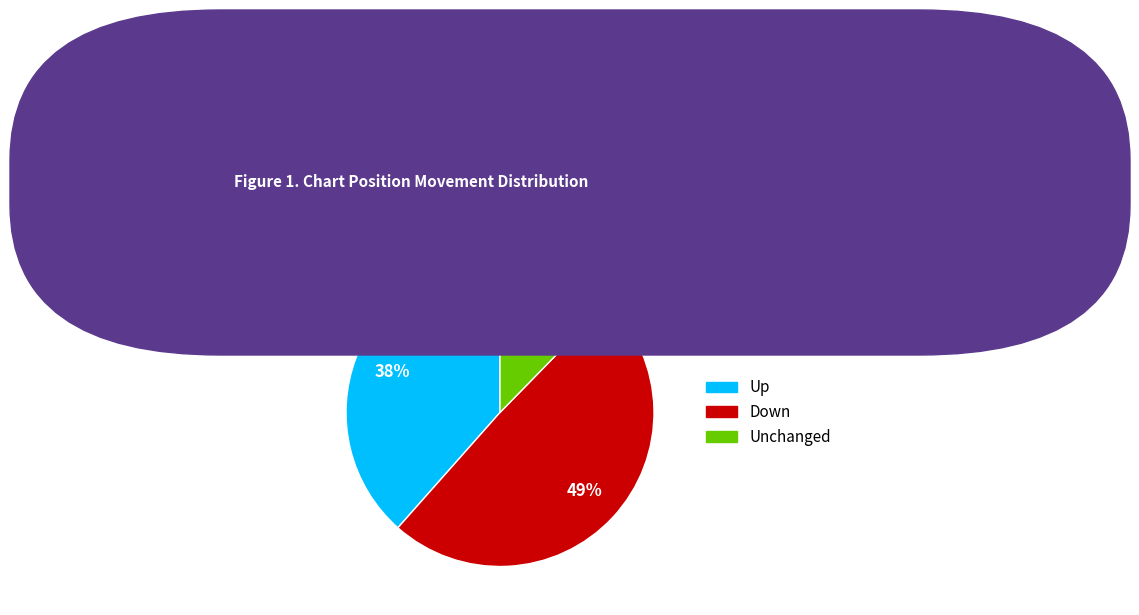

Which has a higher value, Down or Up?

Down